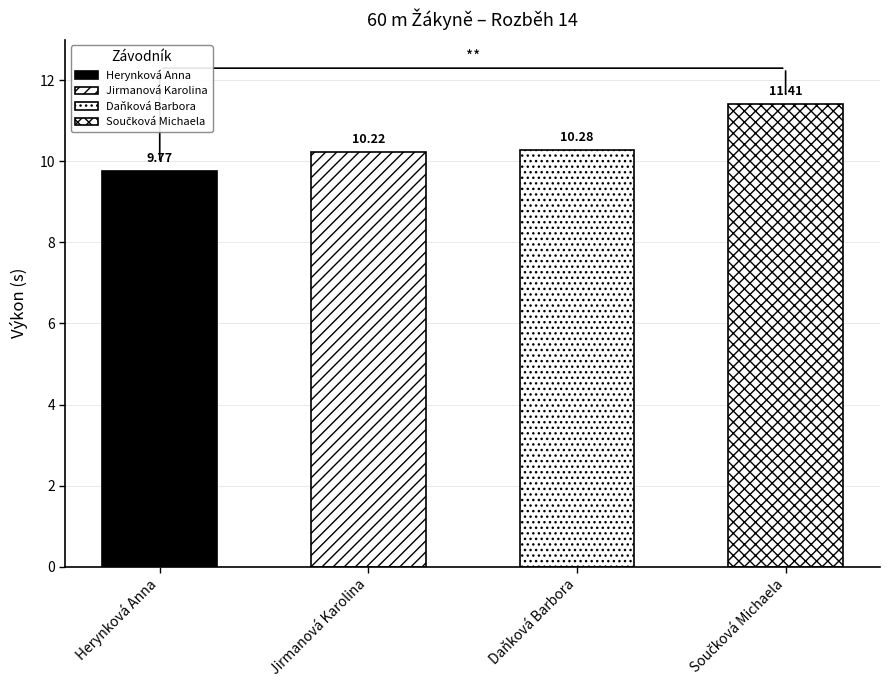

Count the number of values greater than 10.

3